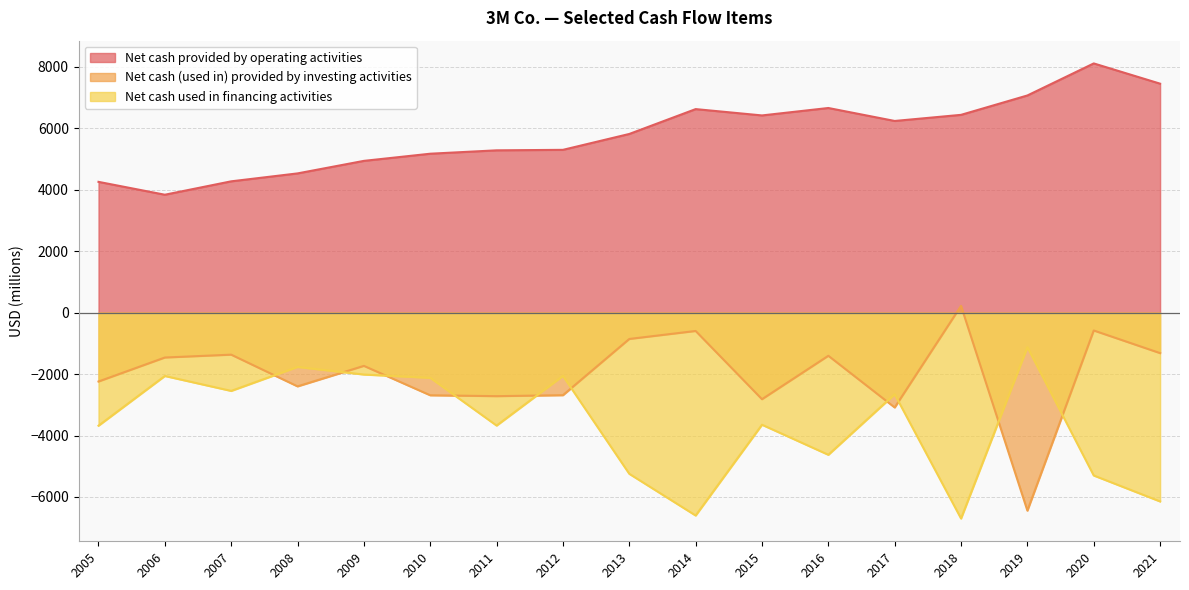

List the series in order of their peak value, lowest first.

Net cash used in financing activities, Net cash (used in) provided by investing activities, Net cash provided by operating activities